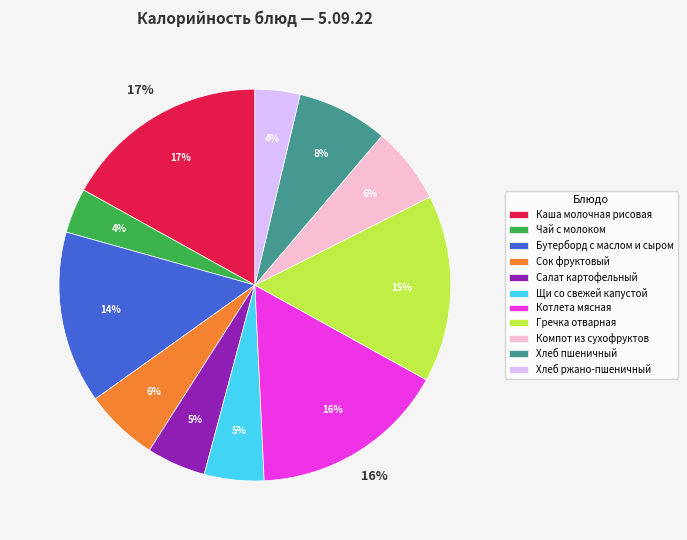

True or false: Каша молочная рисовая accounts for 17% of the total.

True